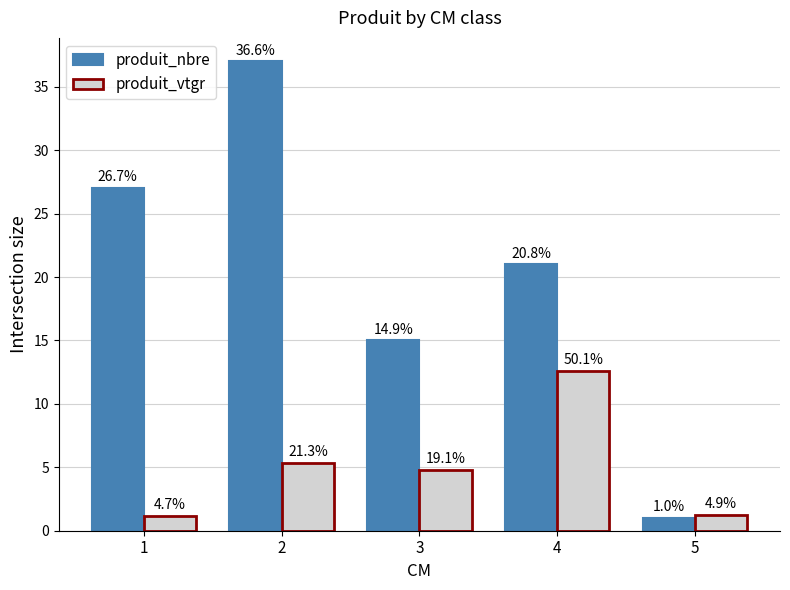

What is the greatest value displayed?

37.0